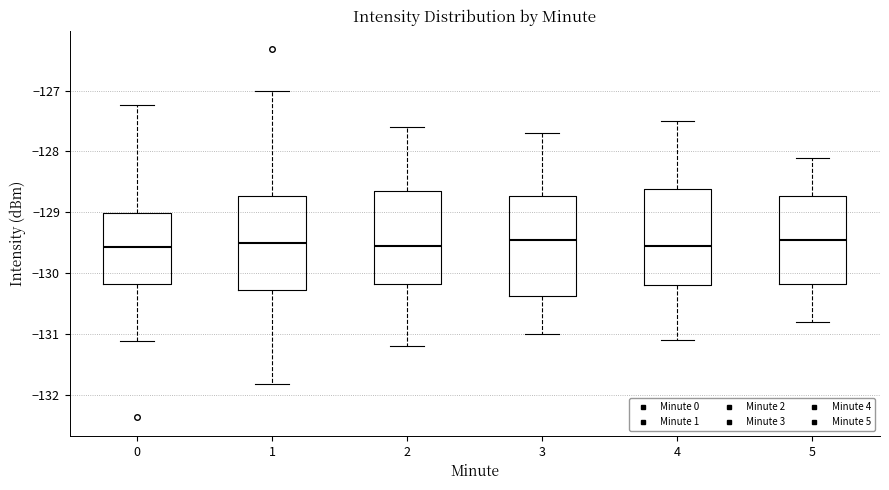

Where does the lower whisker of the box at x = 4 end on the y-axis? The values are not printed on the chart, so give them approximately, as read against the axis.

-131.1